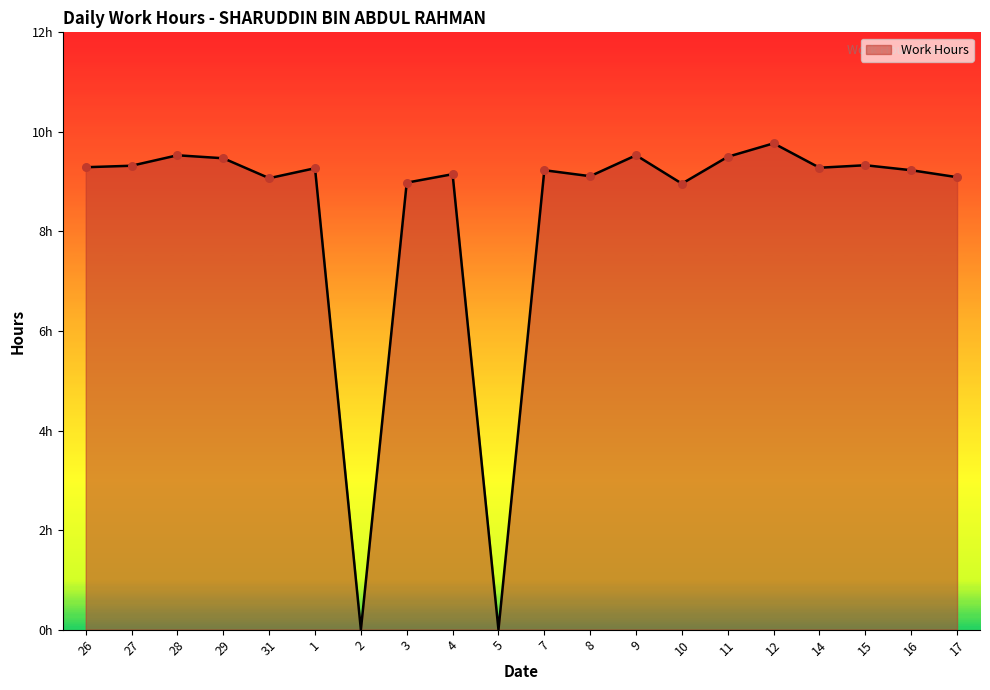

Approximately how many times larger is the value at 26 compared to 9?

1.0